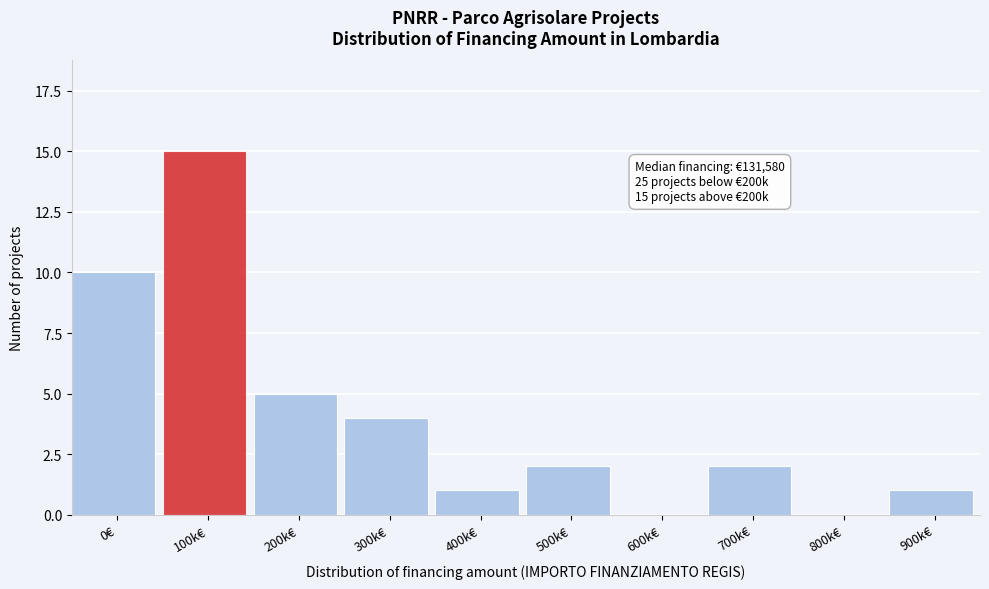

Reading left to right, transcribe all the data shown in this chart.

0€=10	100k€=15	200k€=5	300k€=4	400k€=1	500k€=2	600k€=0	700k€=2	800k€=0	900k€=1